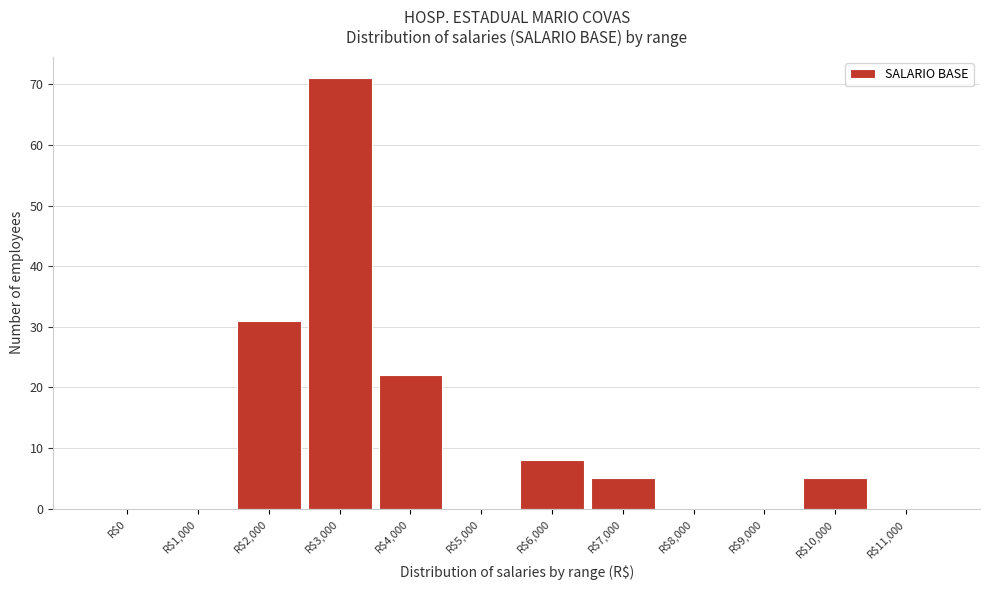

Is it true that the value at R$11,000 is -41?

False